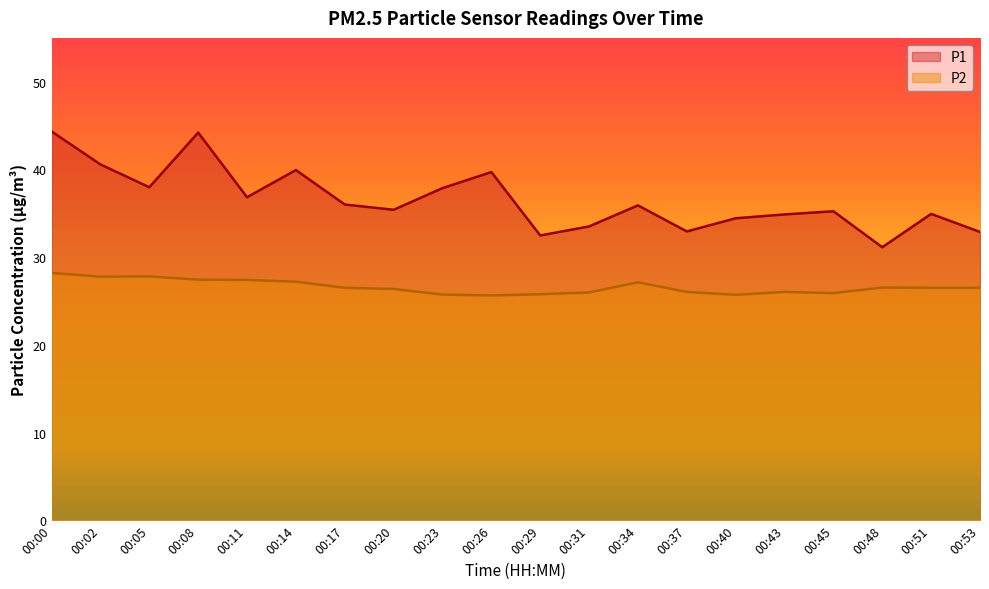

The value of P2 at 00:45 is 15.3. True or false?

False